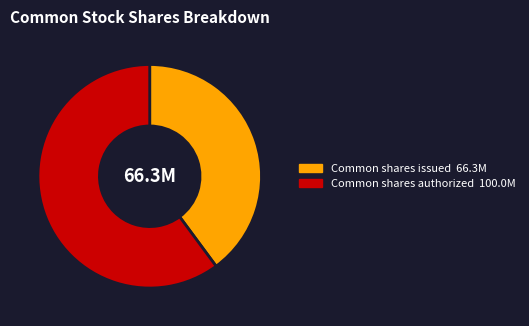

Count the number of slices in the pie.

2